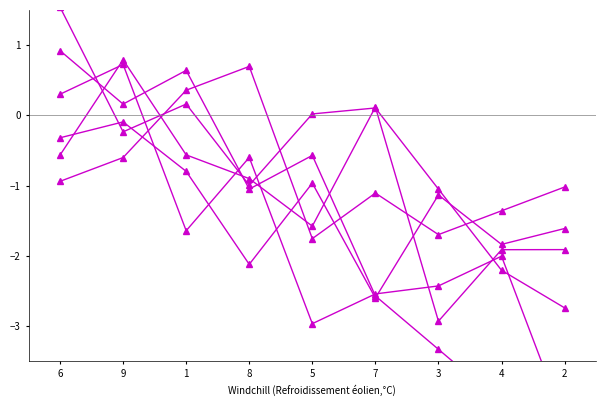

What is the maximum value for col_5?

0.9